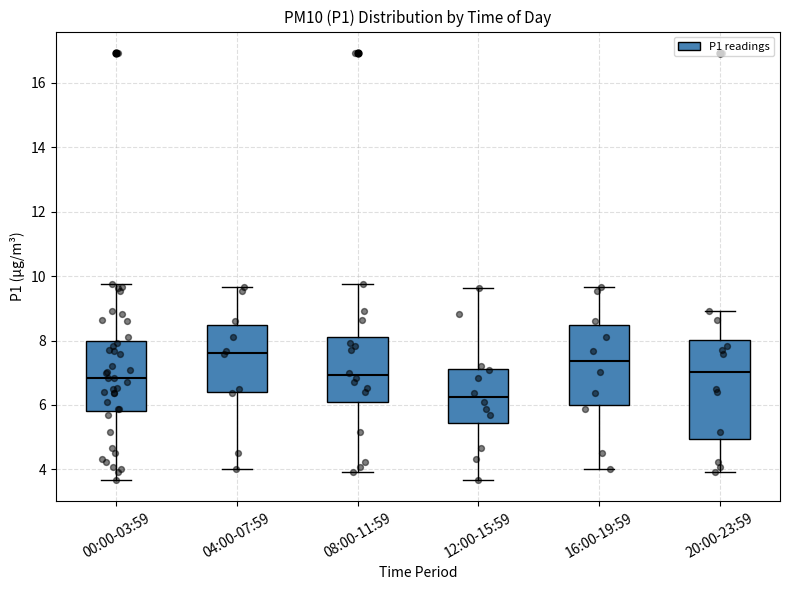

Where does the median line of the box for 12:00-15:59 sit on the y-axis? The values are not printed on the chart, so give them approximately, as read against the axis.

6.2